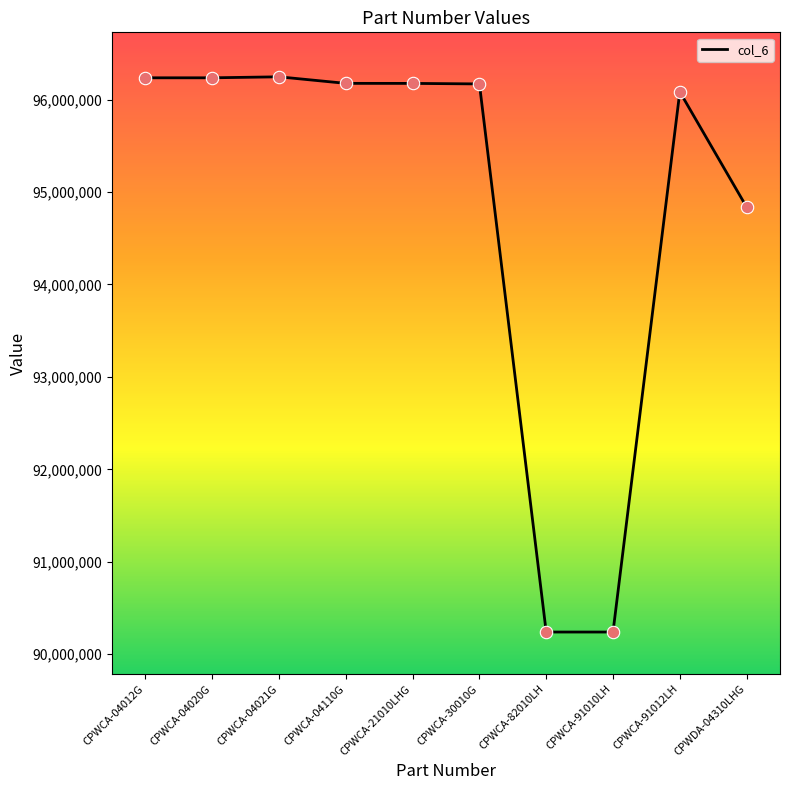

What is the ratio of the value at CPWCA-91010LH to the value at CPWCA-21010LHG?

0.9